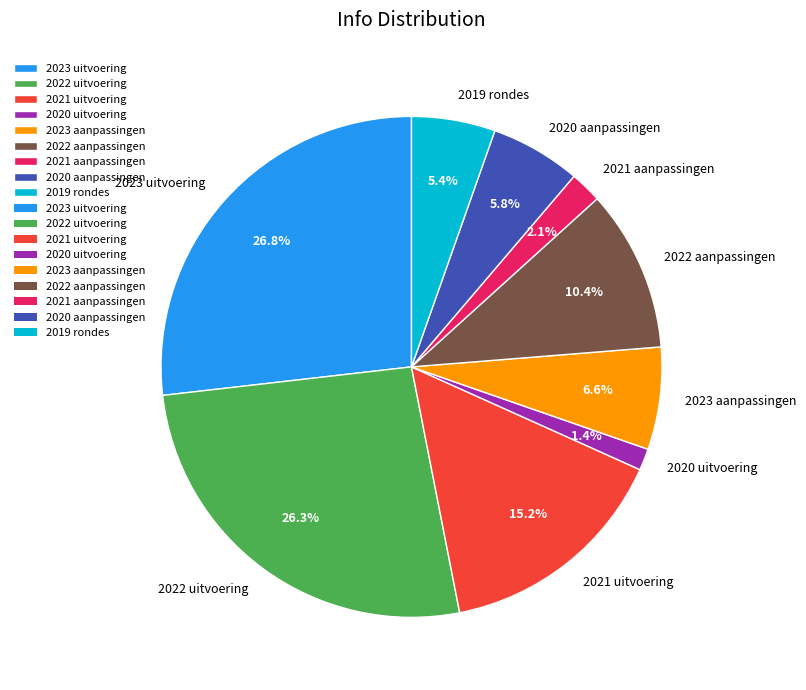

Which has a higher value, 2021 uitvoering or 2023 uitvoering?

2023 uitvoering